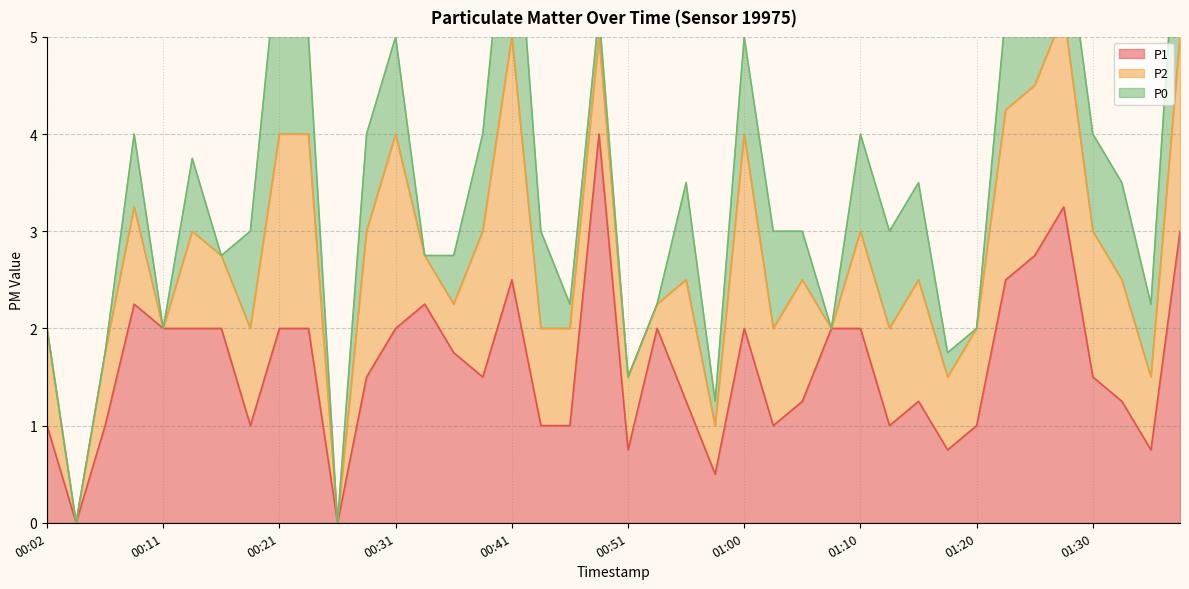

What is the sum of all P2 values?

44.0